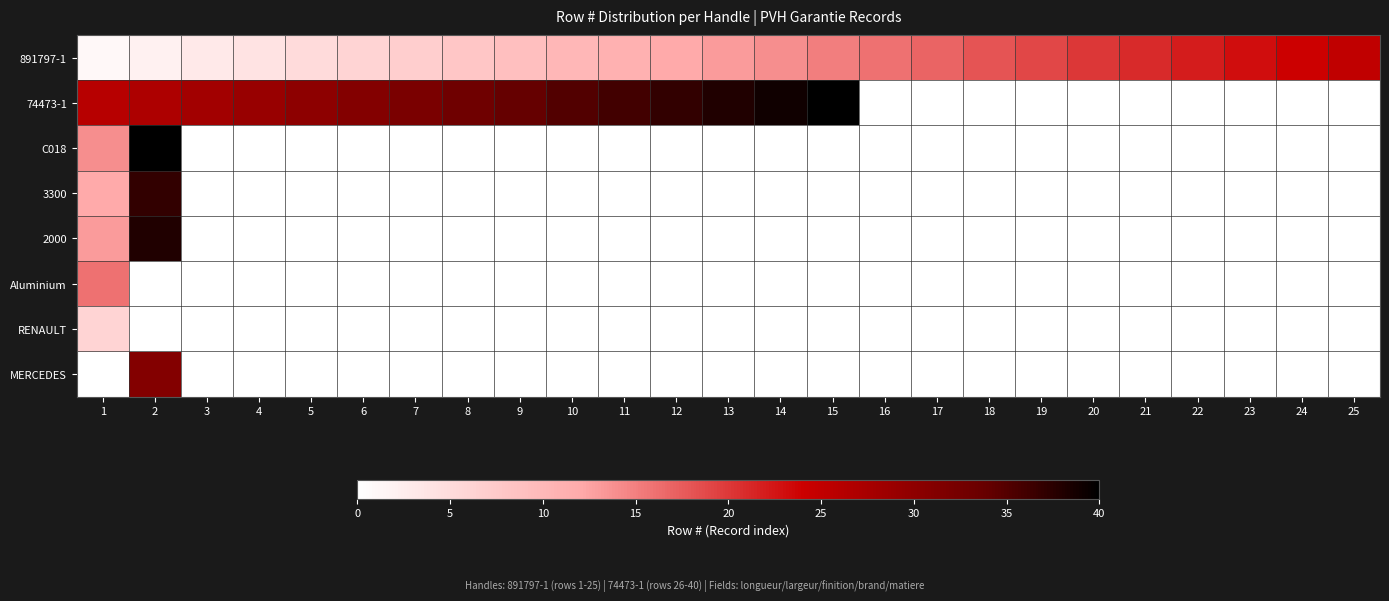

Between 15 and 11, which is larger?

15